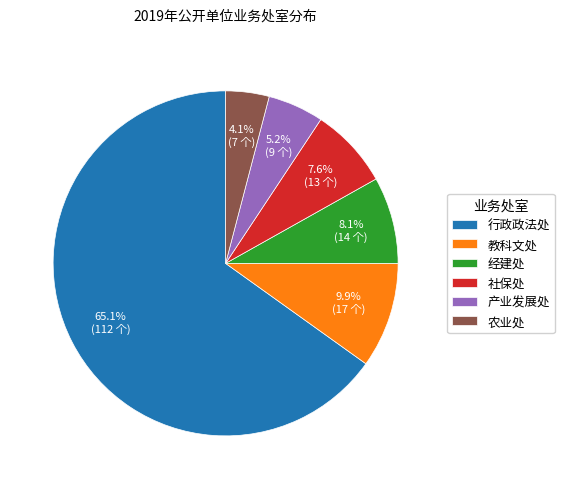

What is the largest slice in the pie chart?

行政政法处